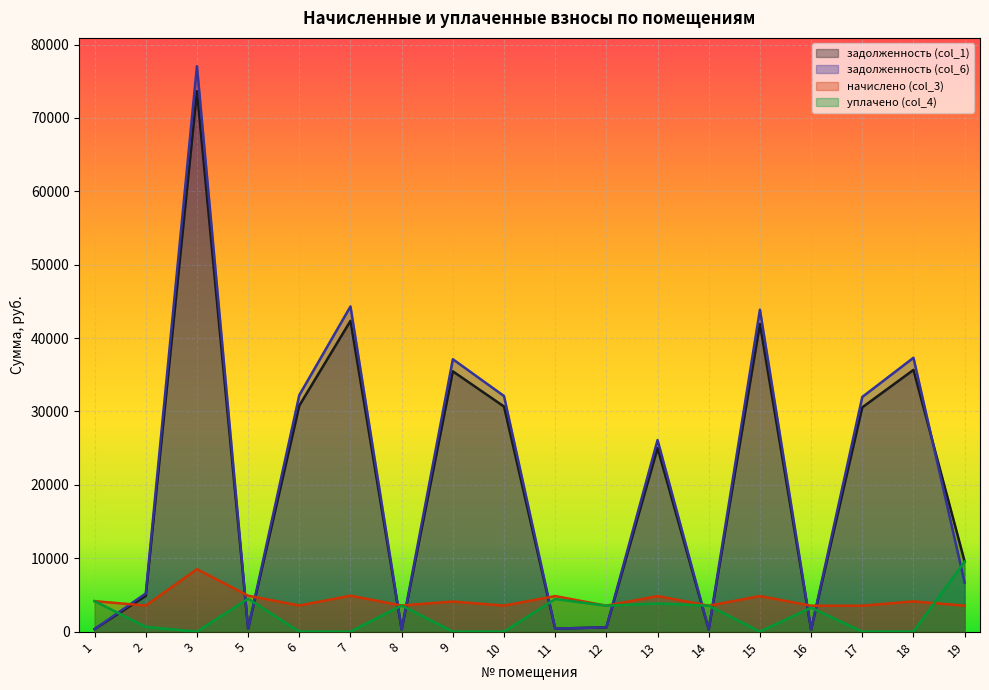

Rank the series by their maximum value, from highest to lowest.

задолженность (col_6), задолженность (col_1), уплачено (col_4), начислено (col_3)